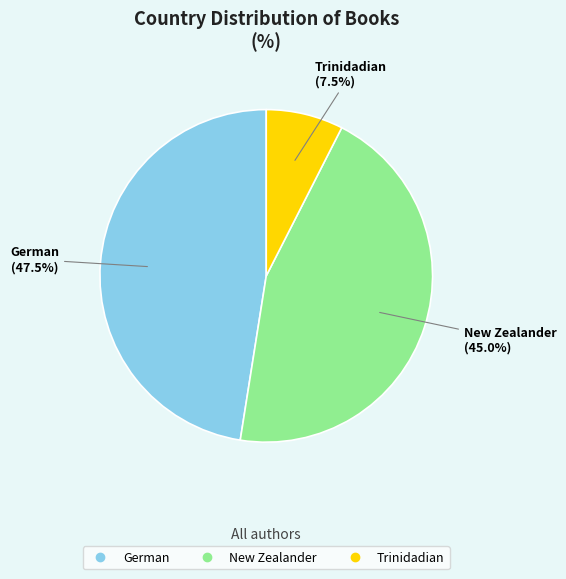

What is the smallest slice in the pie chart?

Trinidadian